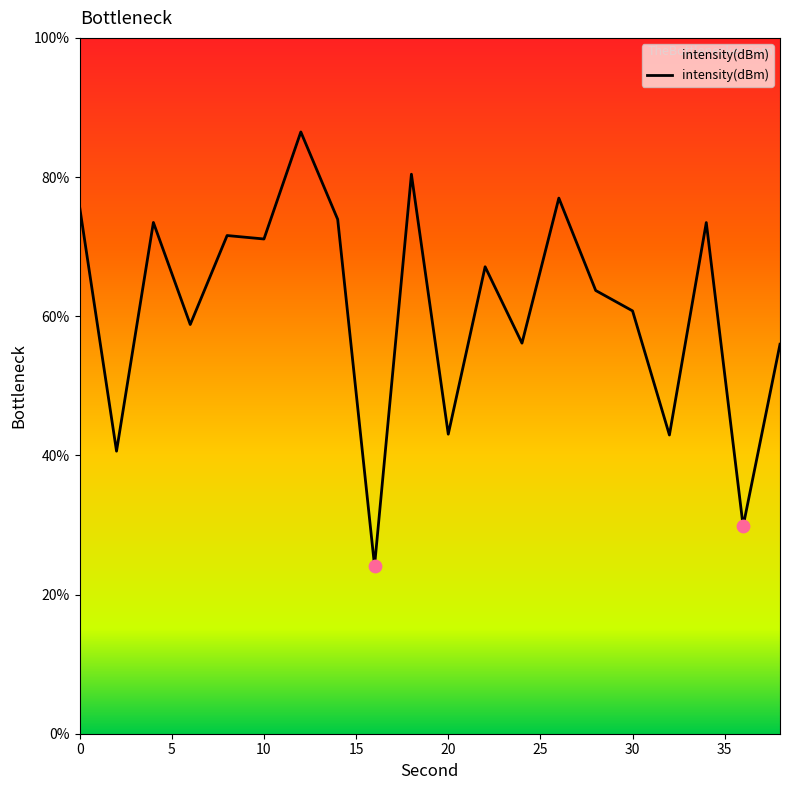

What is the greatest value displayed?

86.5